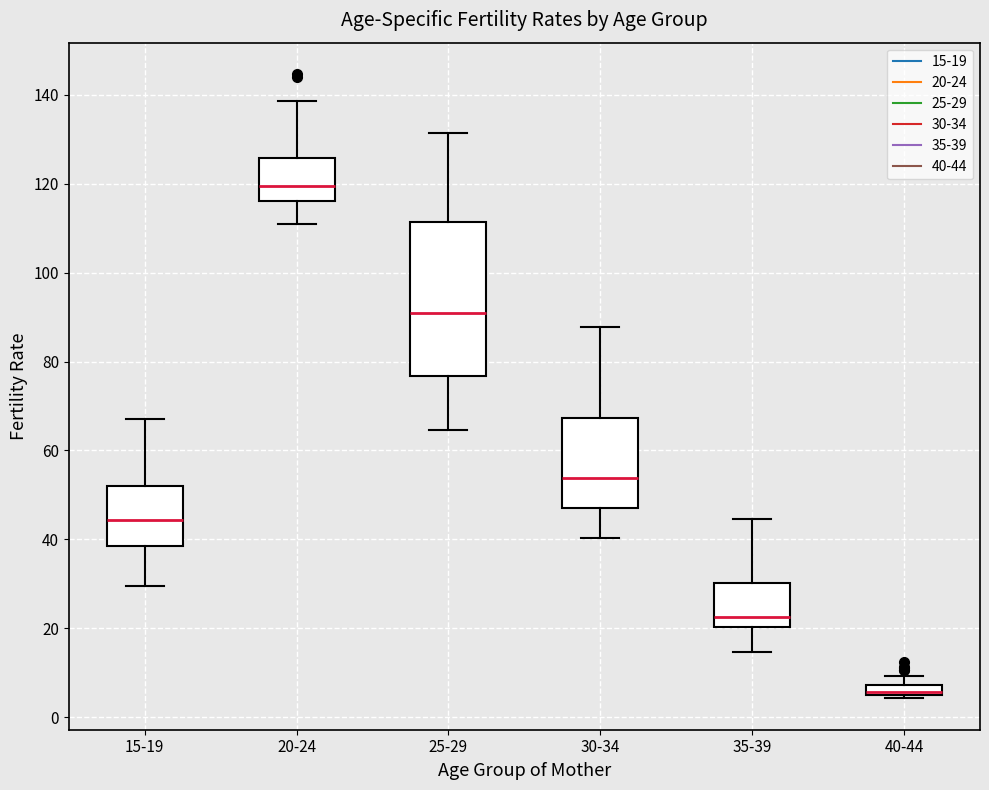

Comparing the boxes themselves (not the whiskers), which one is the tallest?

25-29